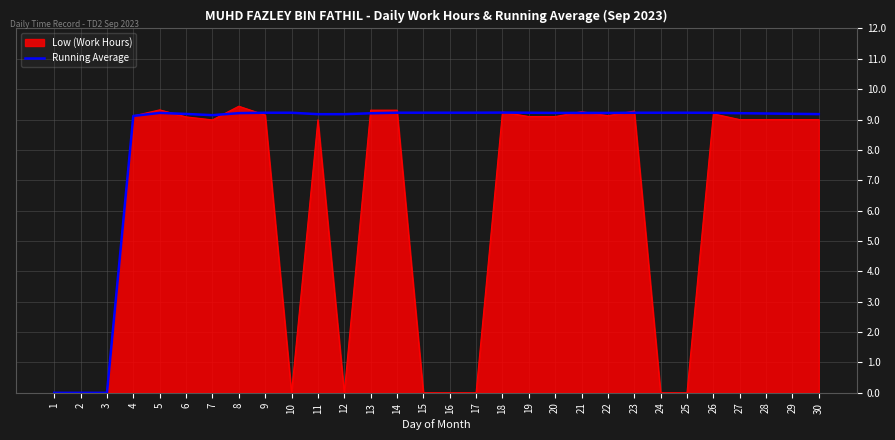

Count the number of categories in the chart.

30